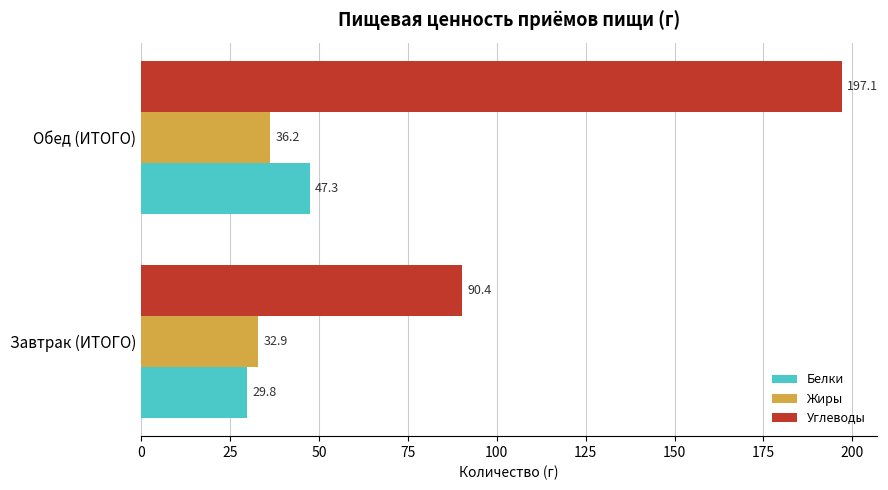

The value of Углеводы at Завтрак (ИТОГО) is 52.2. True or false?

False